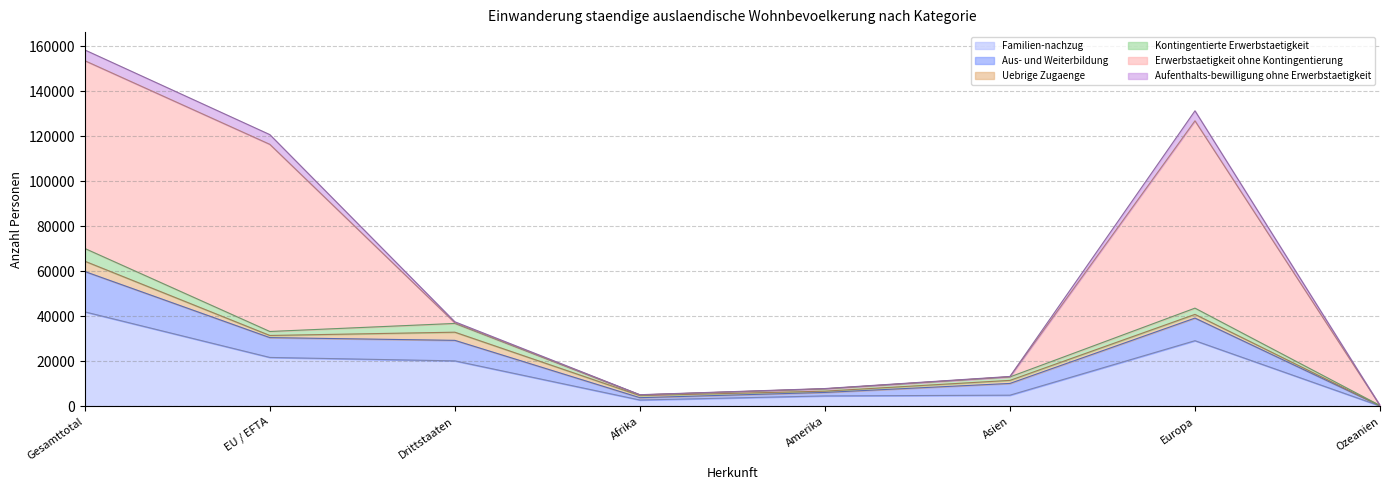

Which category has the highest value in the Familien-nachzug series?

Gesamttotal